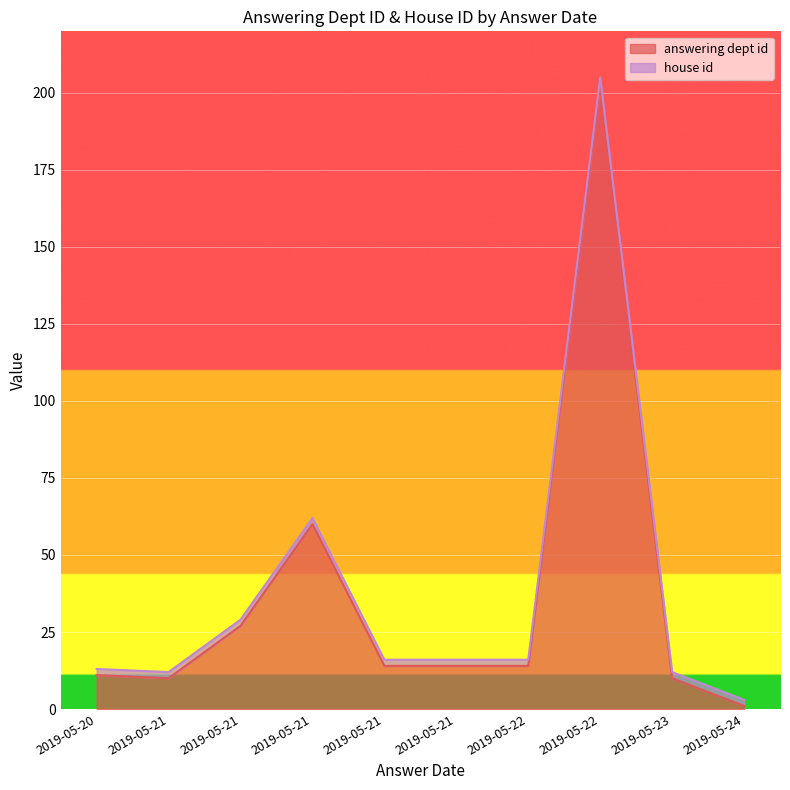

At which category is the sum across all series the highest?

2019-05-22